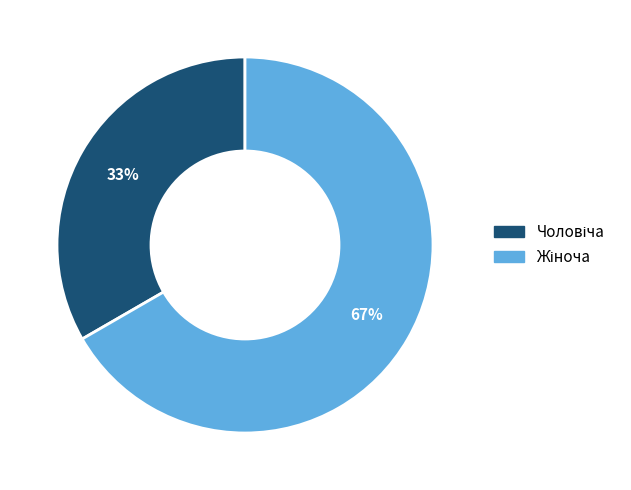

Is there any slice that represents more than half of the pie?

Yes